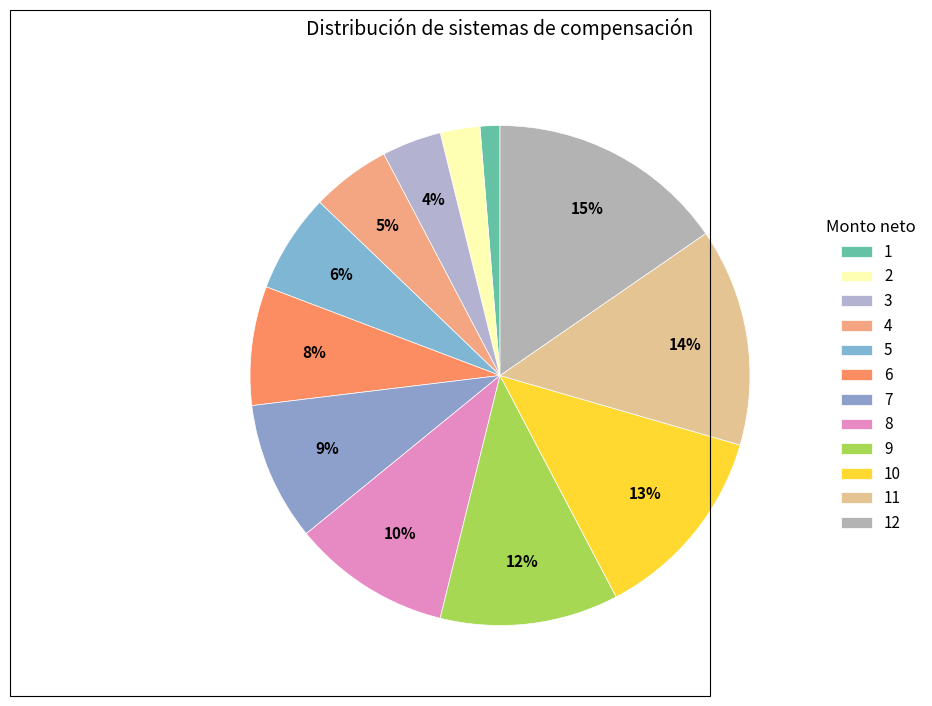

To the nearest percent, what is the difference between the largest and smallest slice percentages?

14%